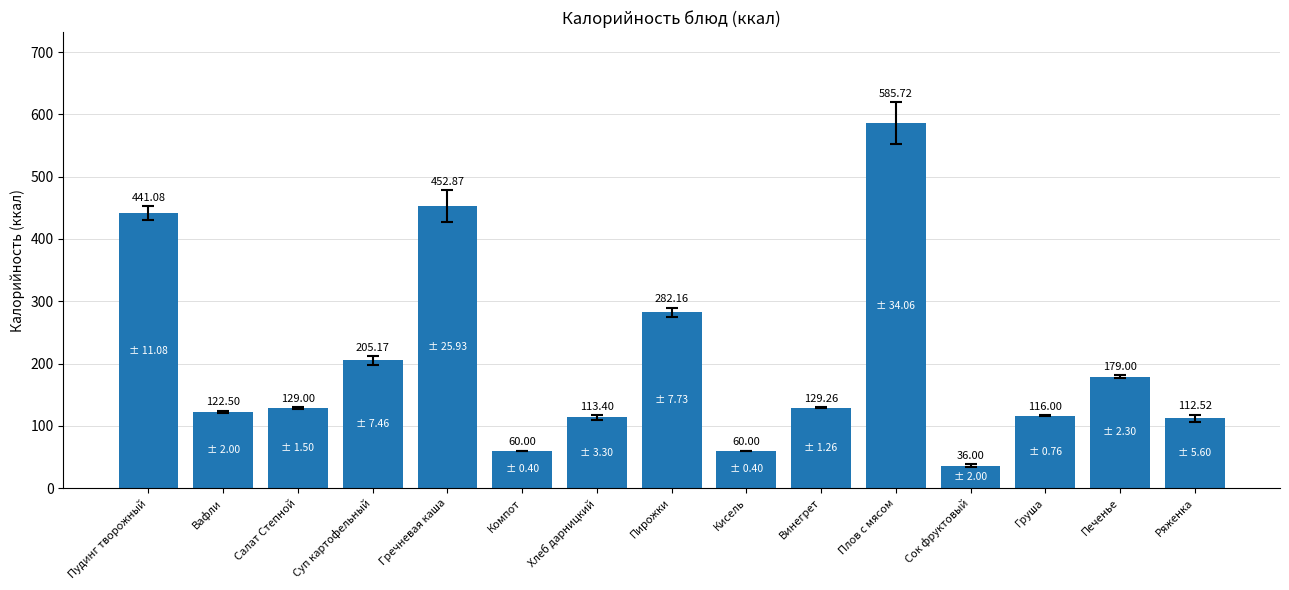

What is the label of the 3rd bar from the right?

Груша